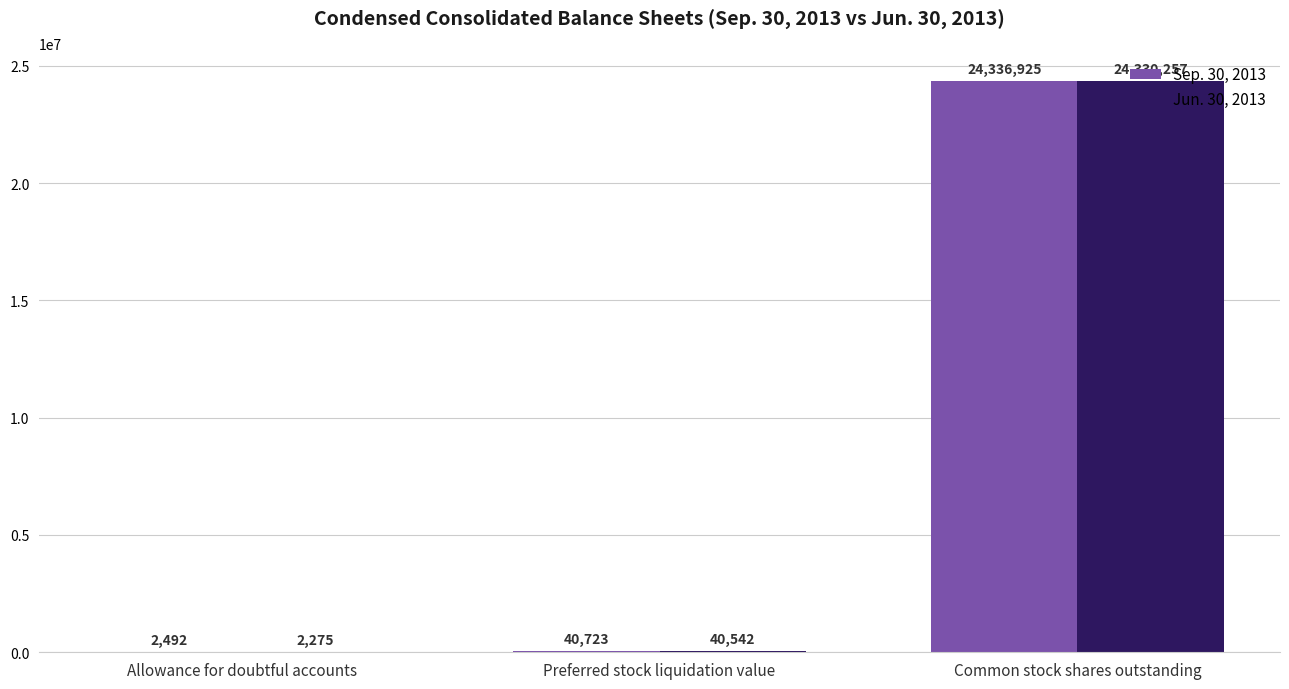

Reading left to right, list all the values displayed in this chart.

Sep. 30, 2013: 2492	40723	24336925
Jun. 30, 2013: 2275	40542	24330257